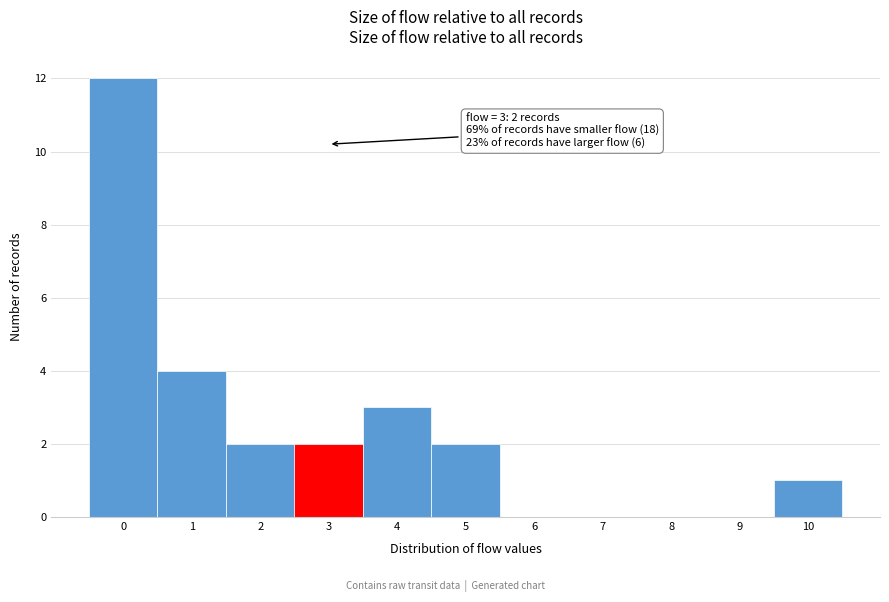

Reading left to right, extract all data points from this chart.

0=12	1=4	2=2	3=2	4=3	5=2	6=0	7=0	8=0	9=0	10=1